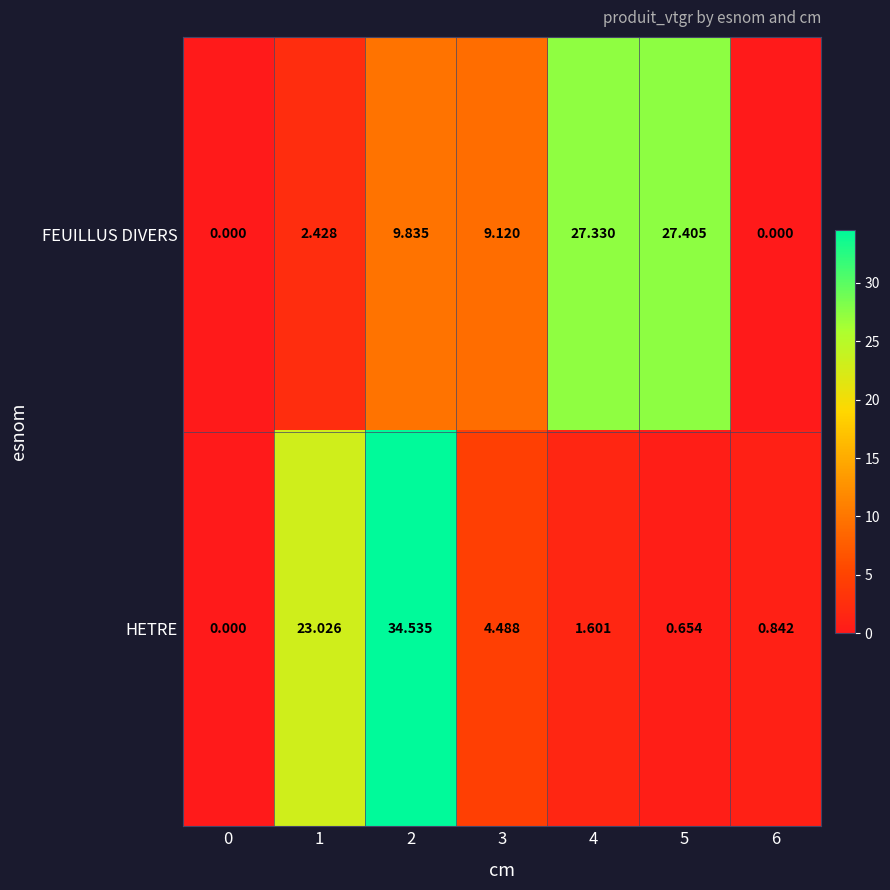

Count the number of categories in the chart.

7